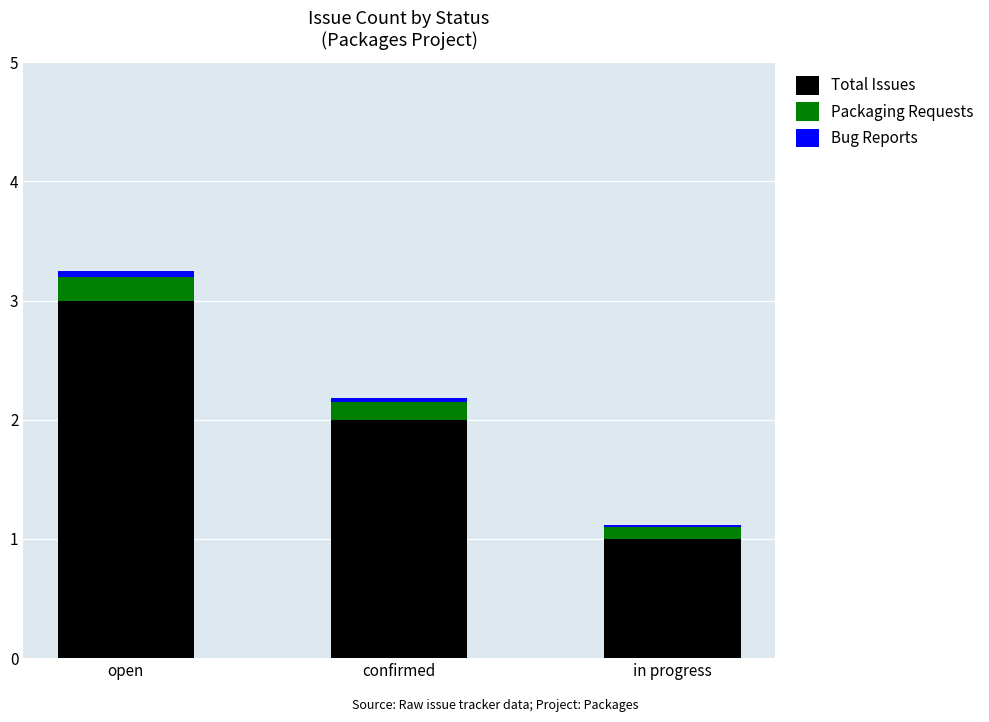

Read the Total Issues value at in progress.

1.0